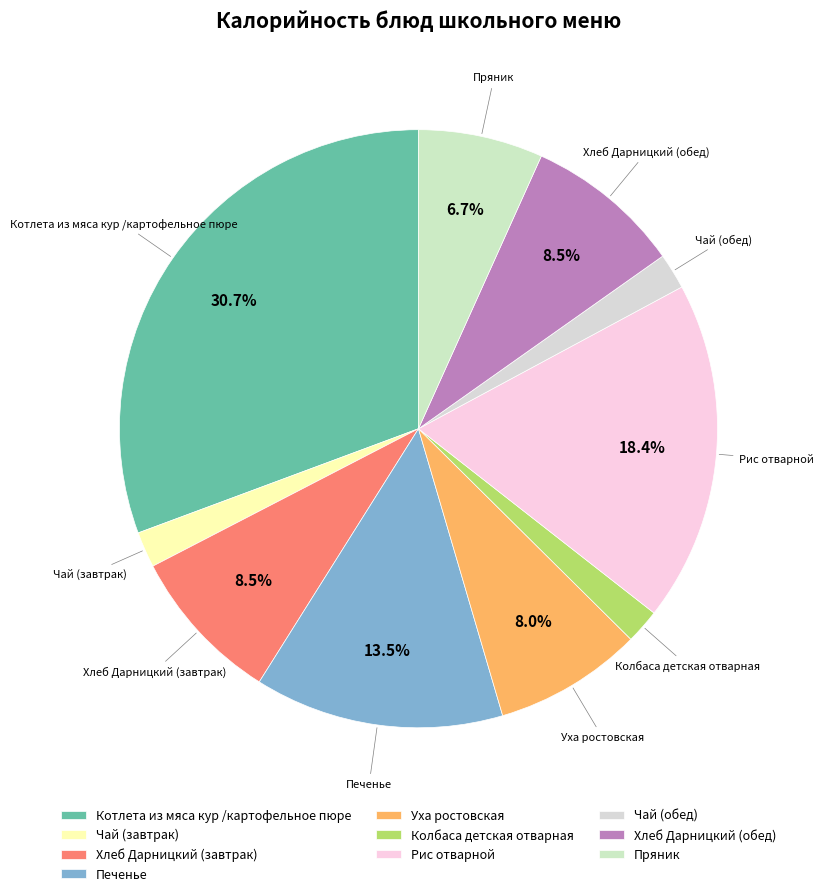

What portion of the pie excludes Пряник?

93.3%